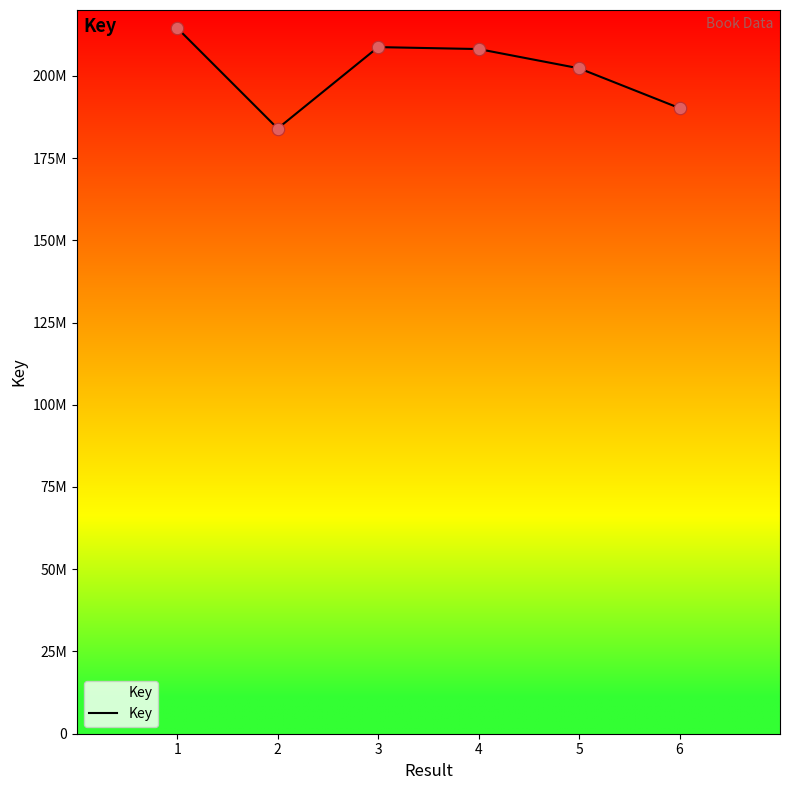

Approximately how many times larger is the value at 3 compared to 5?

1.0